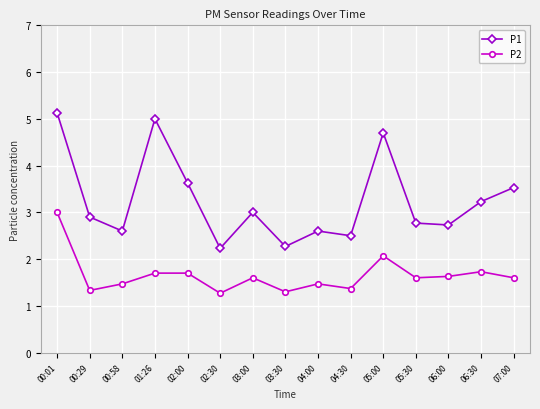

At which category is the sum across all series the highest?

00:01